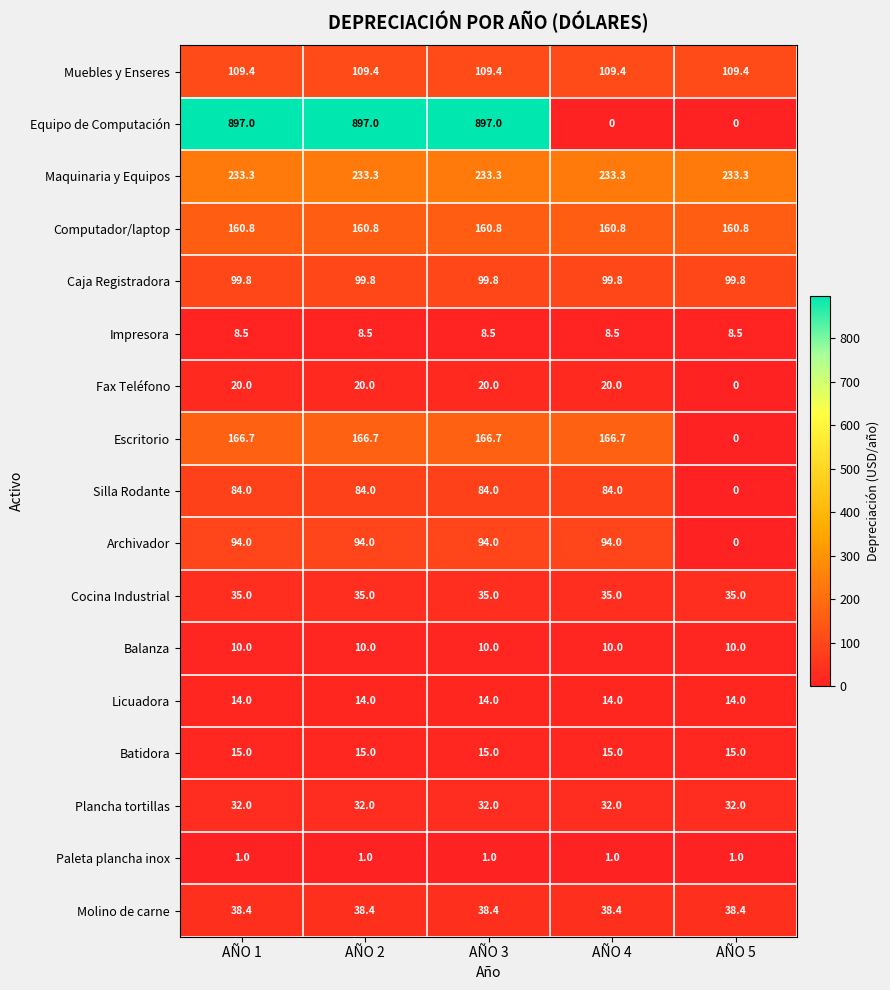

What is the approximate value of Equipo de Computación at AÑO 1?

897.0